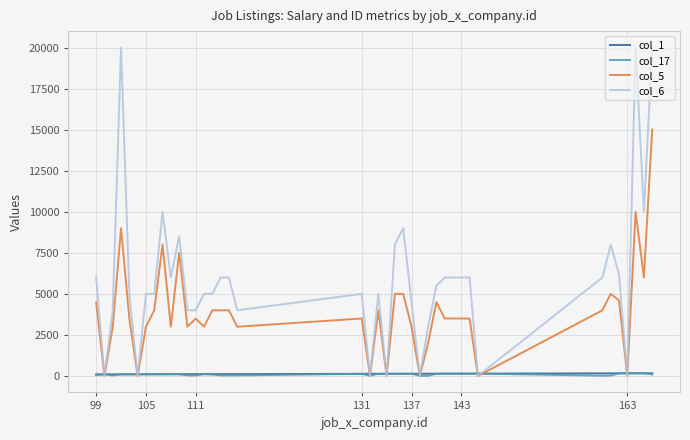

Which series has the widest spread of values?

col_6